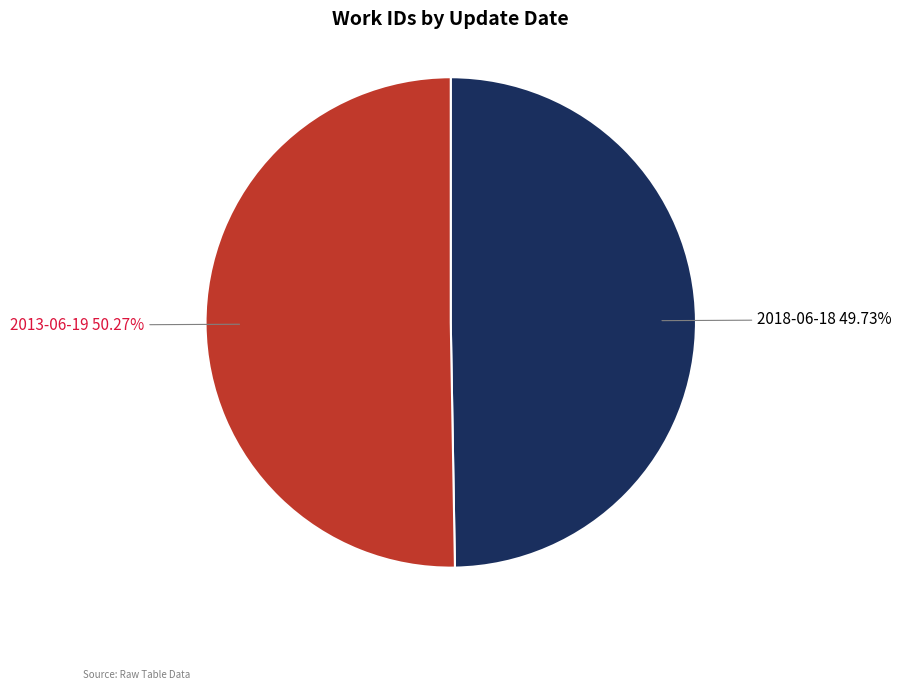

Do 2018-06-18 and 2013-06-19 together represent more than half of the pie?

Yes